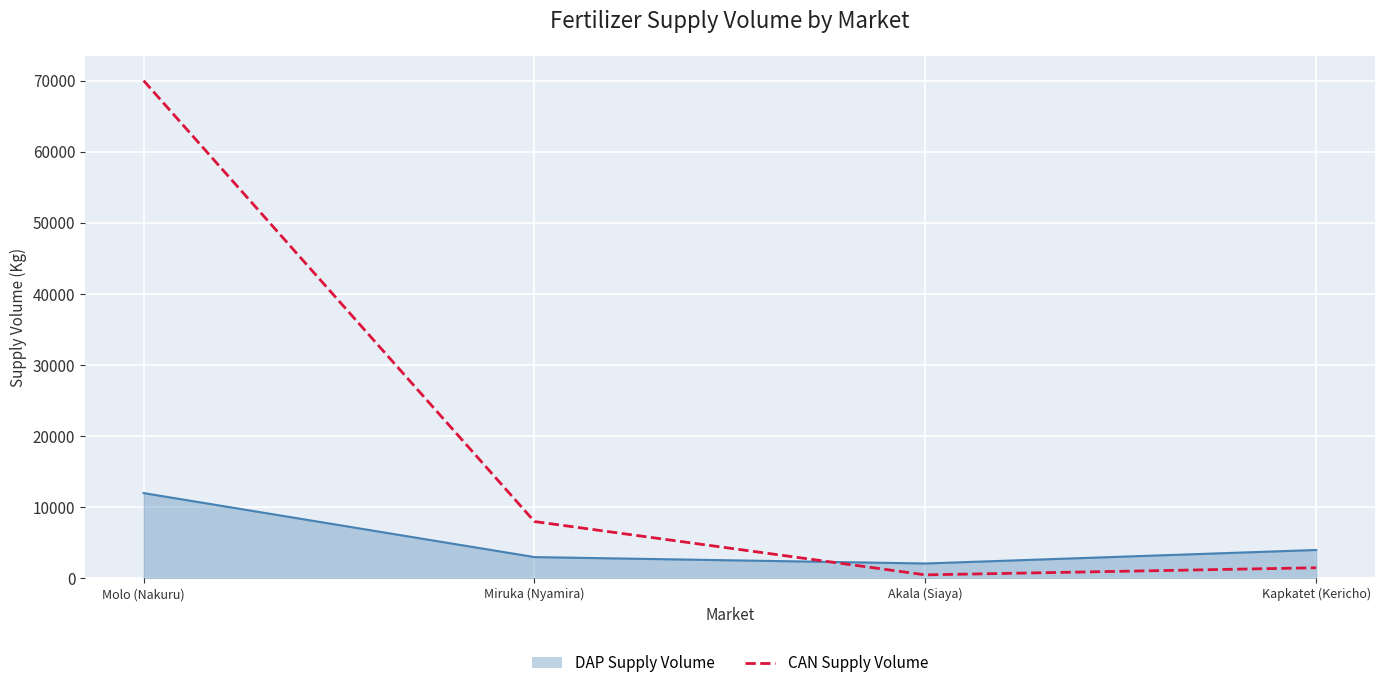

Where is CAN Supply Volume nearest to the value 35250?

Miruka (Nyamira)